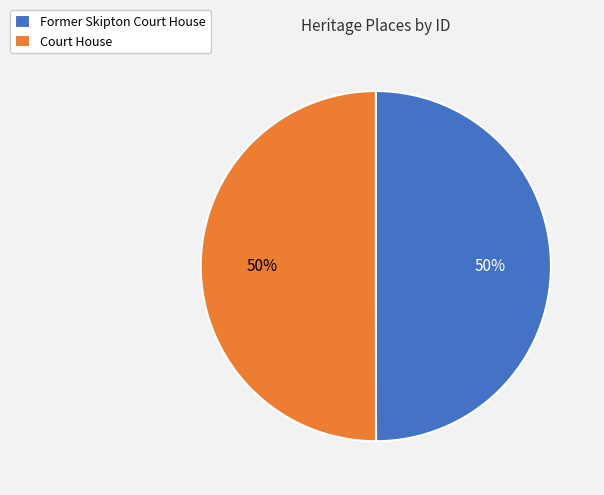

How many segments does this pie chart have?

2